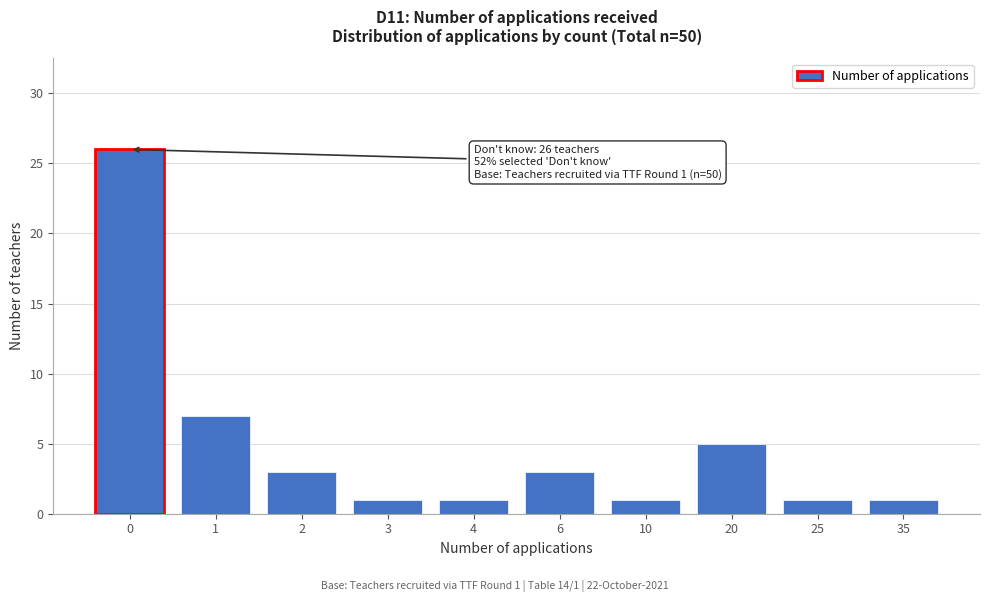

Reading right to left, extract all data points from this chart.

1	1	5	1	3	1	1	3	7	26